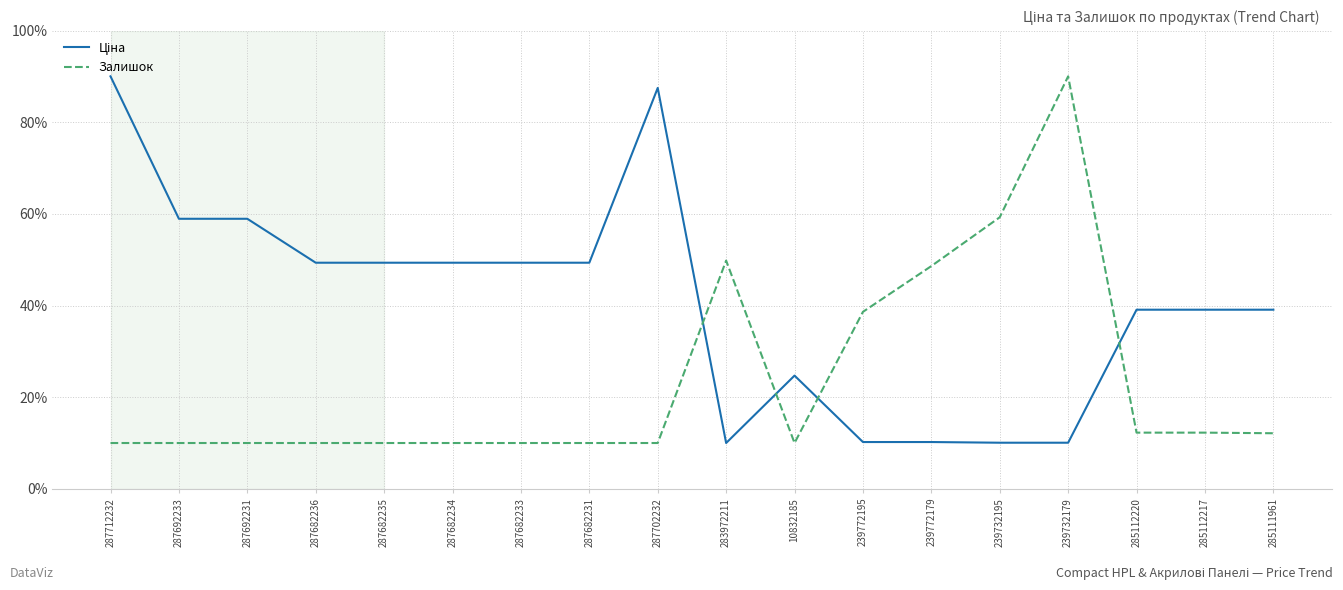

What position from the right is 239772179?

6